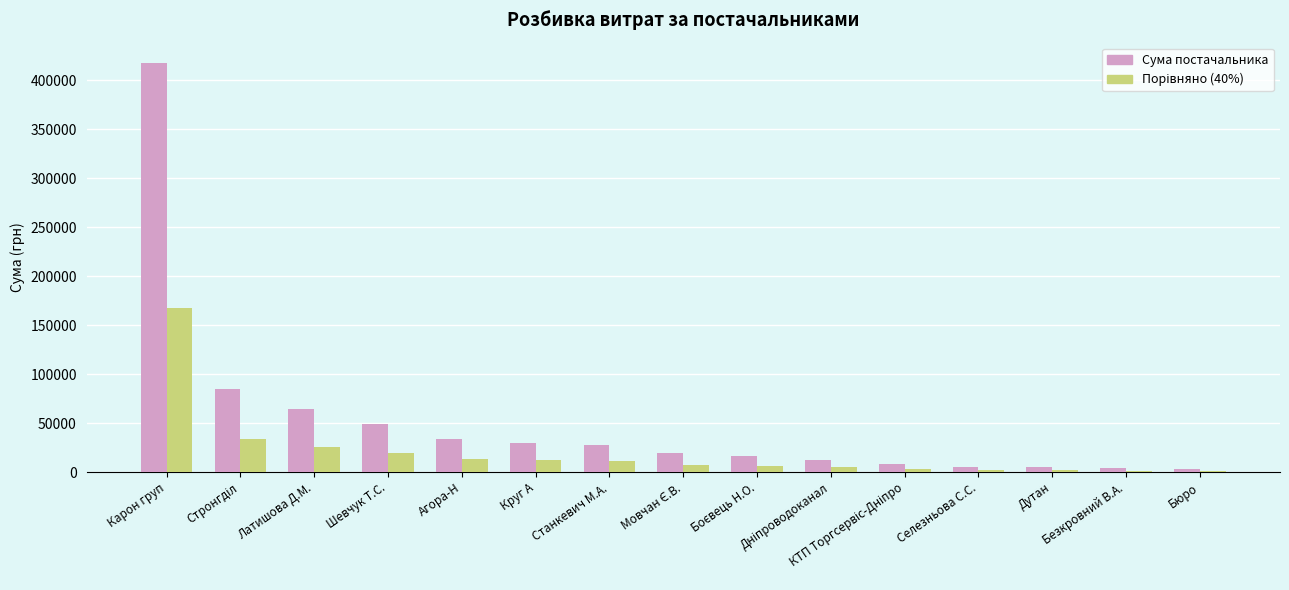

What is the difference between the Сума постачальника values at Селезньова С.С. and Безкровний В.А.?

1670.0